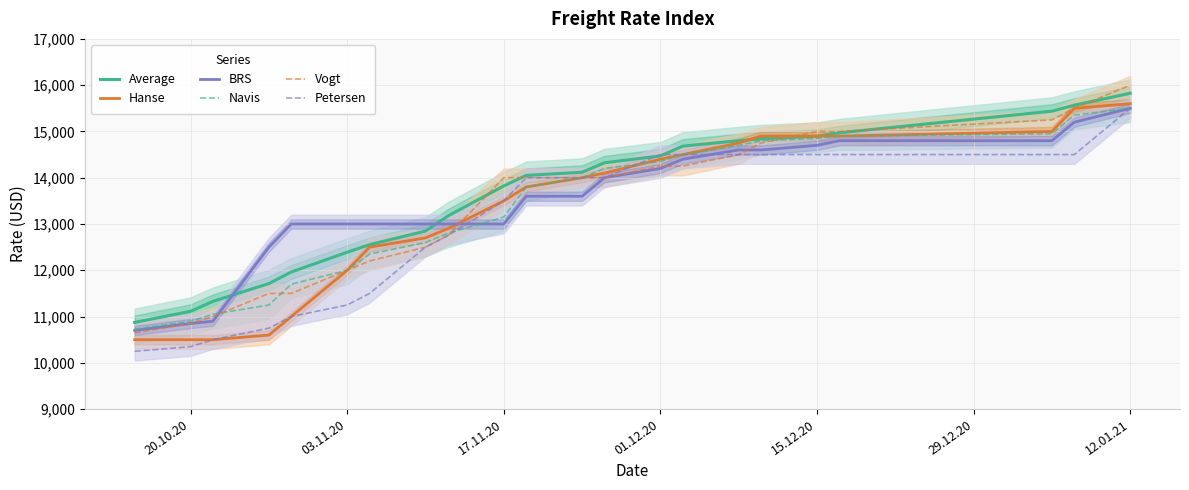

What is the average value of the BRS series?

13498